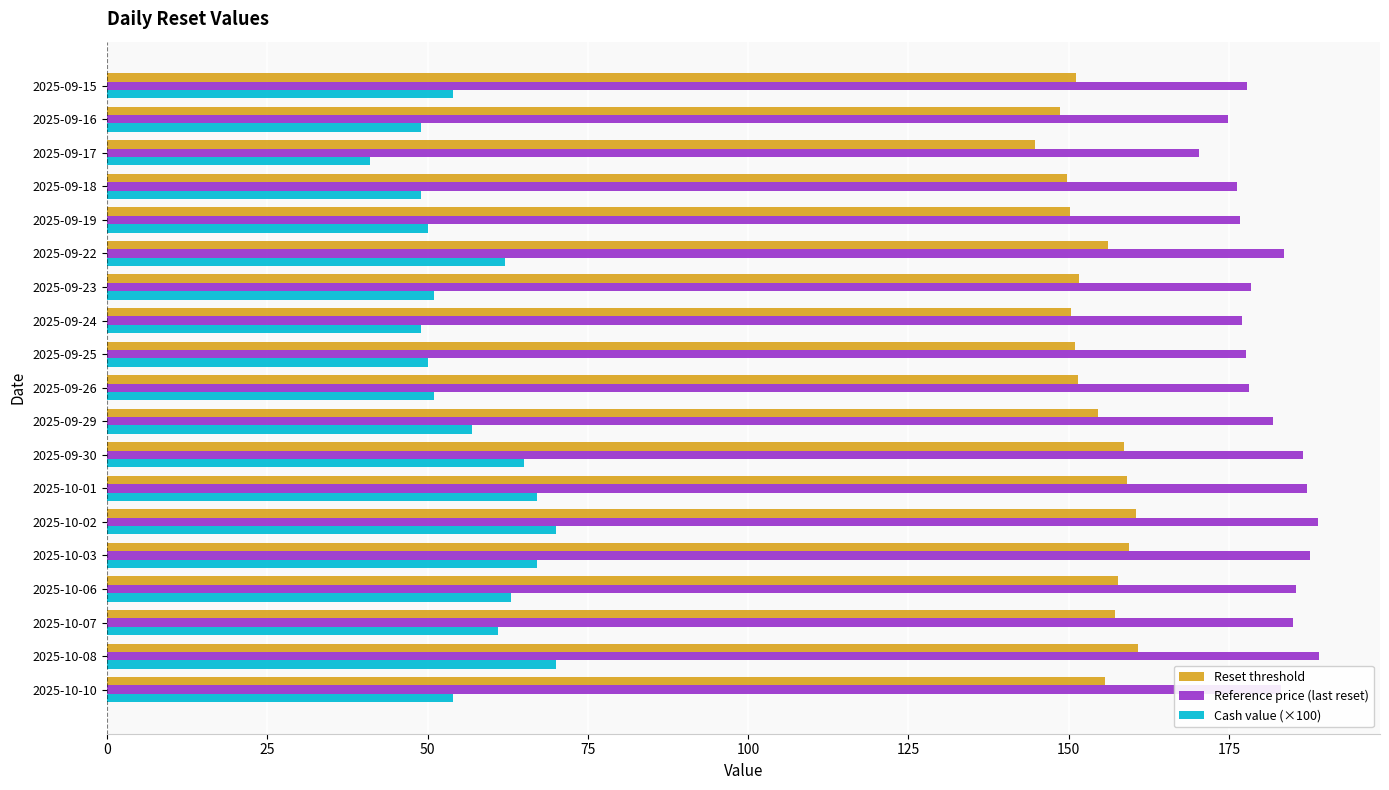

At how many categories does at least one series exceed 121?

19